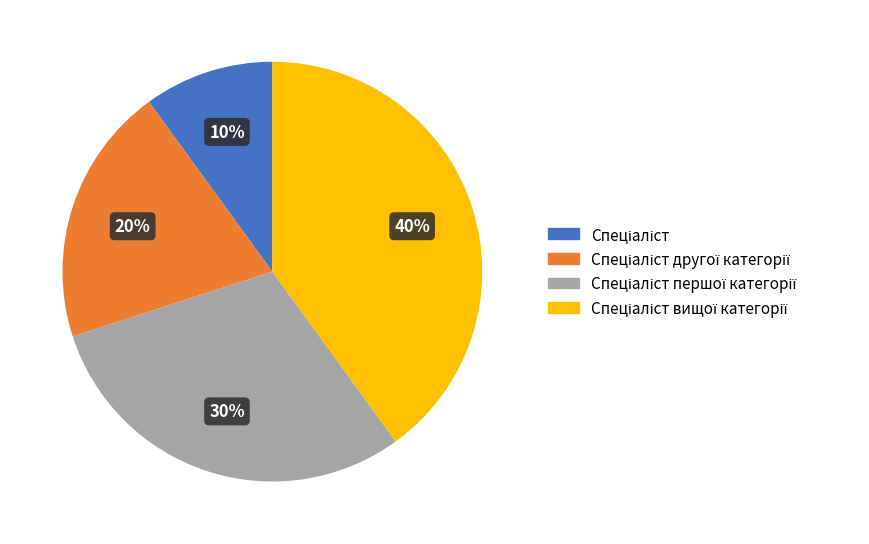

Is there a majority slice in this chart?

No